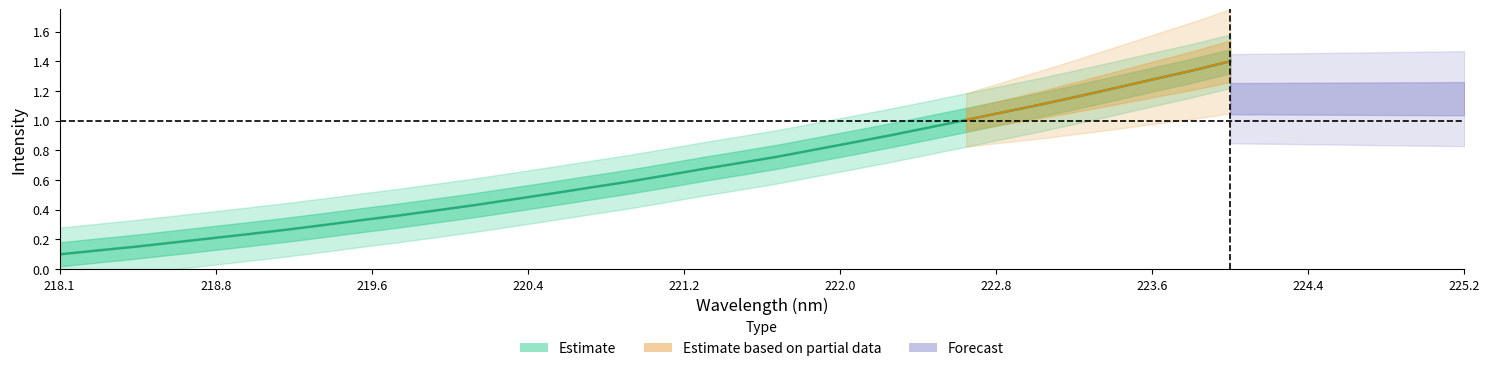

What is the greatest value displayed?

1.4